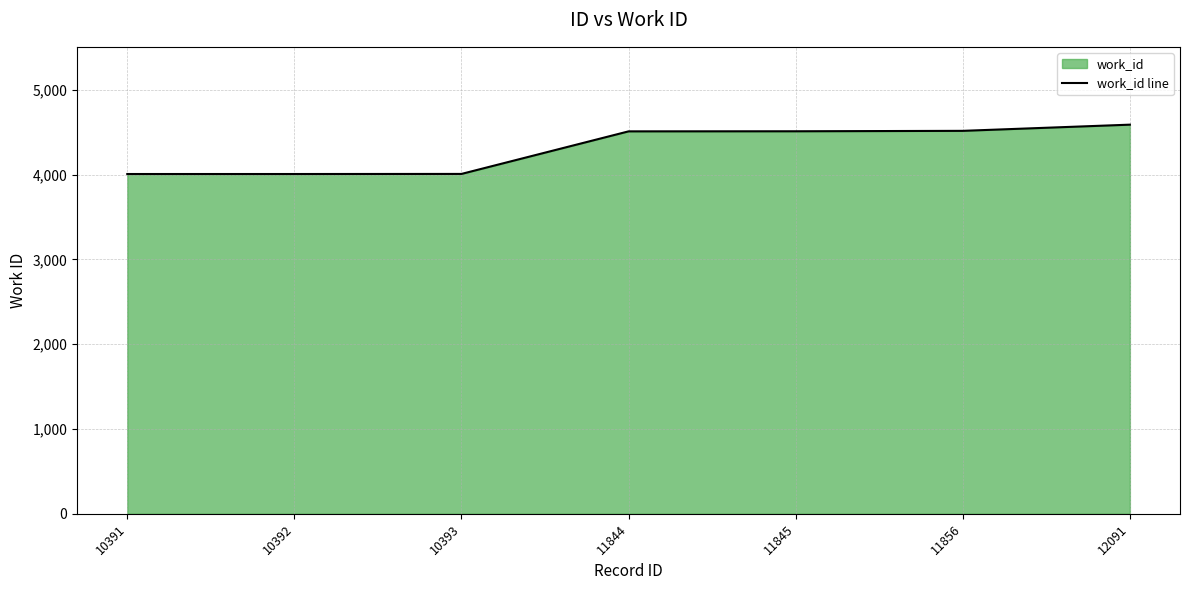

What is the sum of all values?

30148